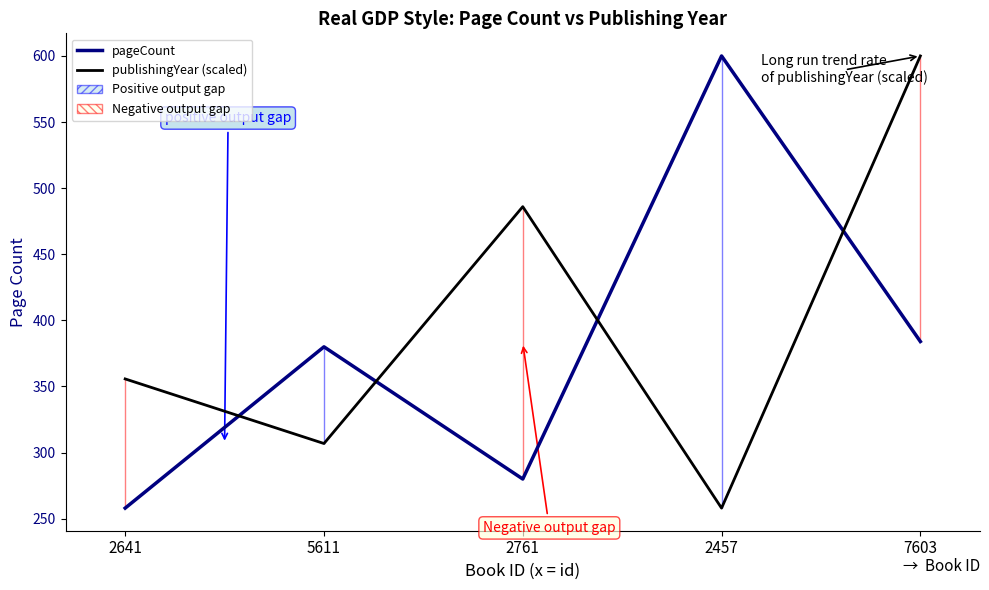

The value of publishingYear (scaled) at 2457 is 148.4. True or false?

False